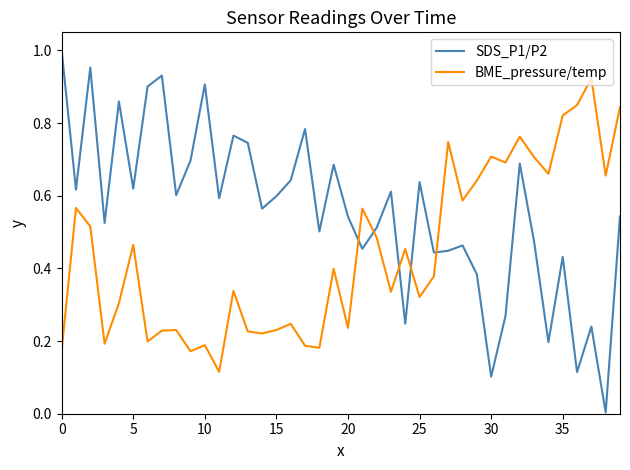

Which series has the largest total across all categories?

SDS_P1/P2